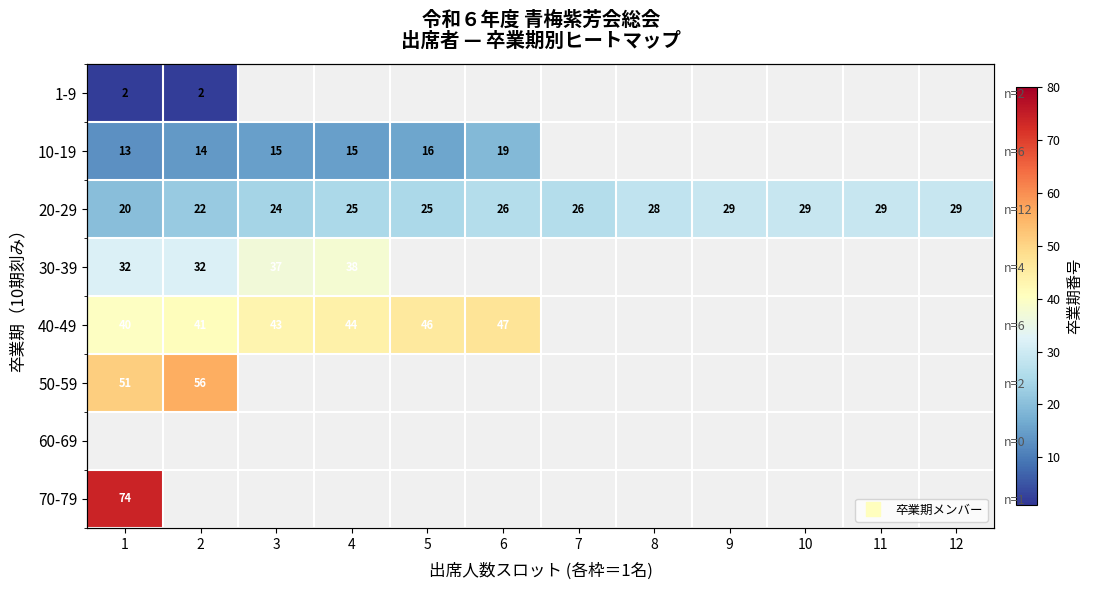

How many data points does each series have?

12